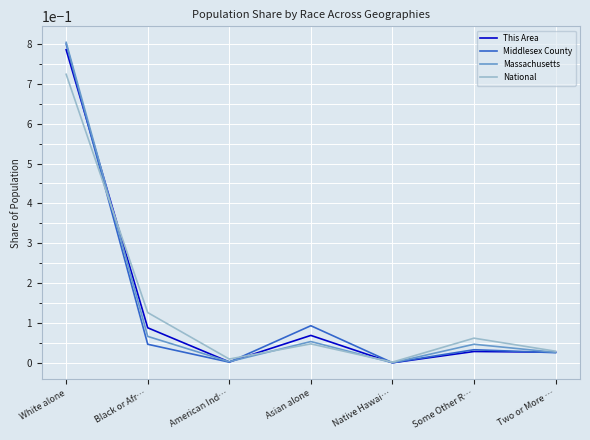

At which label does This Area reach its peak?

White alone